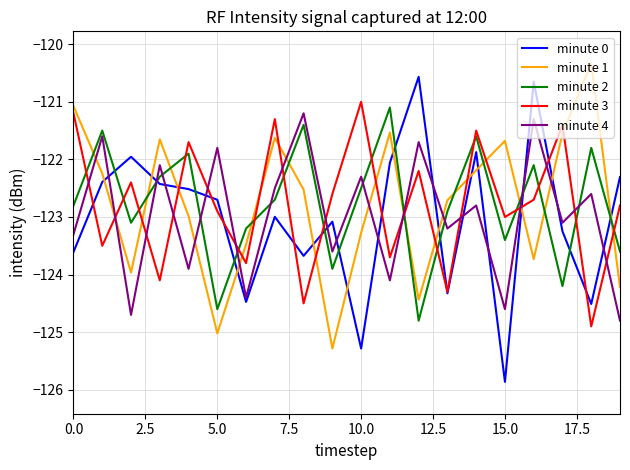

What is the greatest value displayed?

-120.3